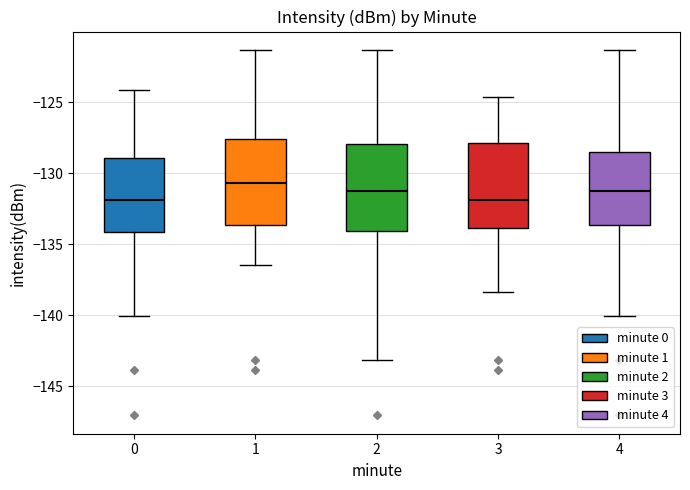

Reading left to right, transcribe this box plot: for each box, give where its median line is, the range the box spans, and where its two whiskers end, as read against the y-axis. The values are not printed on the chart, so give them approximately, as read against the axis.

0: median -132.0, box -134.0 to -129.0, whiskers -140.0 to -124.0
1: median -130.5, box -133.5 to -127.5, whiskers -136.5 to -121.5
2: median -131.0, box -134.0 to -128.0, whiskers -143.0 to -121.5
3: median -132.0, box -134.0 to -128.0, whiskers -138.5 to -124.5
4: median -131.0, box -133.5 to -128.5, whiskers -140.0 to -121.5